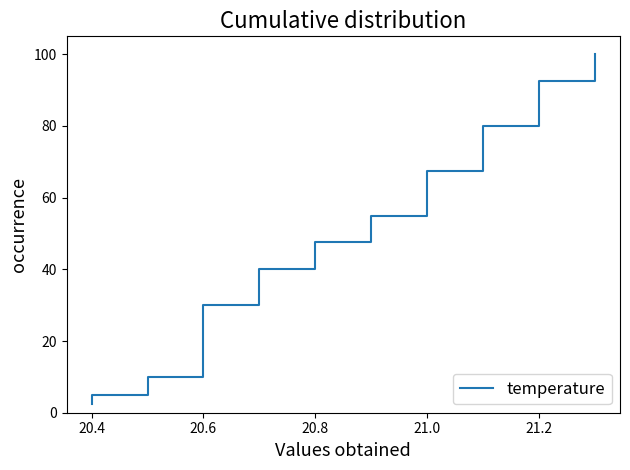

Reading left to right, extract all data points from this chart.

2.5	5.0	7.5	10.0	12.5	15.0	17.5	20.0	22.5	25.0	27.5	30.0	32.5	35.0	37.5	40.0	42.5	45.0	47.5	50.0	52.5	55.0	57.5	60.0	62.5	65.0	67.5	70.0	72.5	75.0	77.5	80.0	82.5	85.0	87.5	90.0	92.5	95.0	97.5	100.0